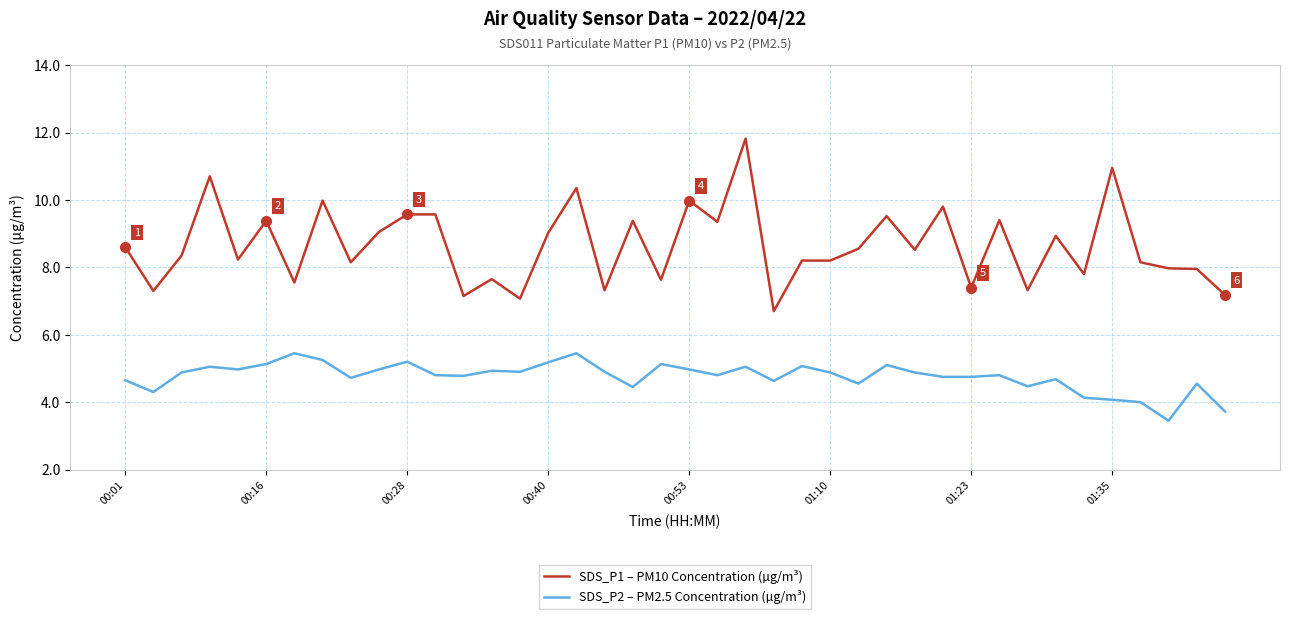

What is the difference between the maximum and minimum values in the SDS_P2 – PM2.5 Concentration (µg/m³) series?

2.0